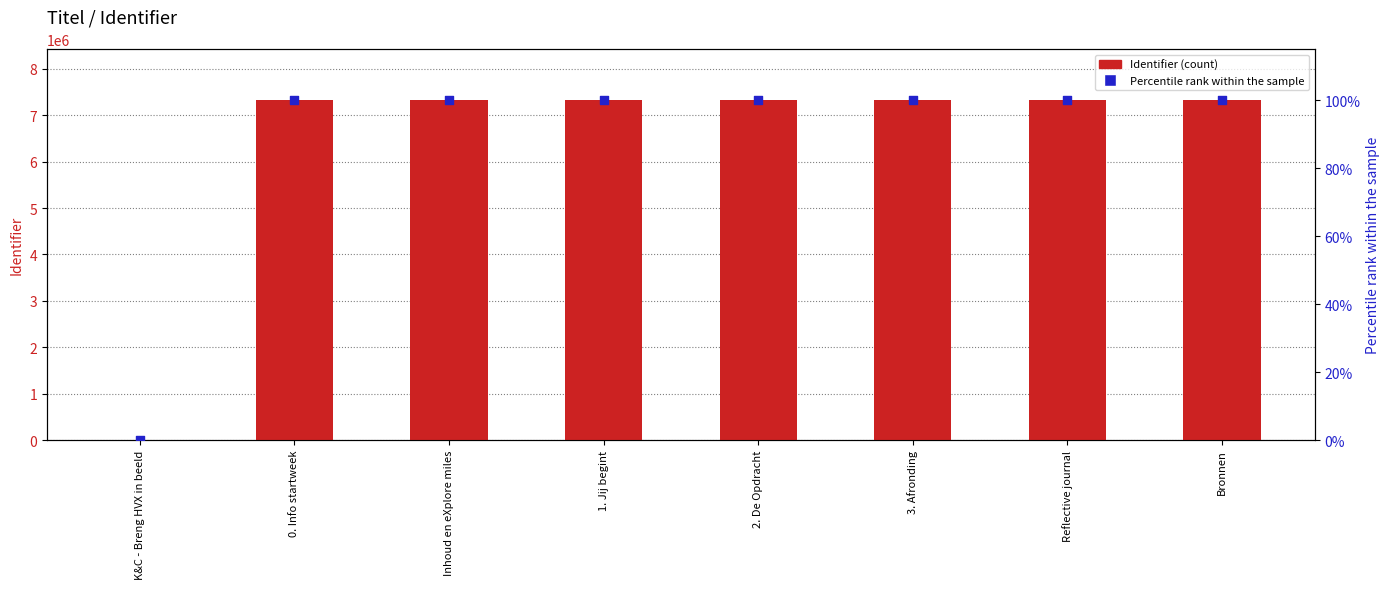

At which category is the sum across all series the highest?

Bronnen